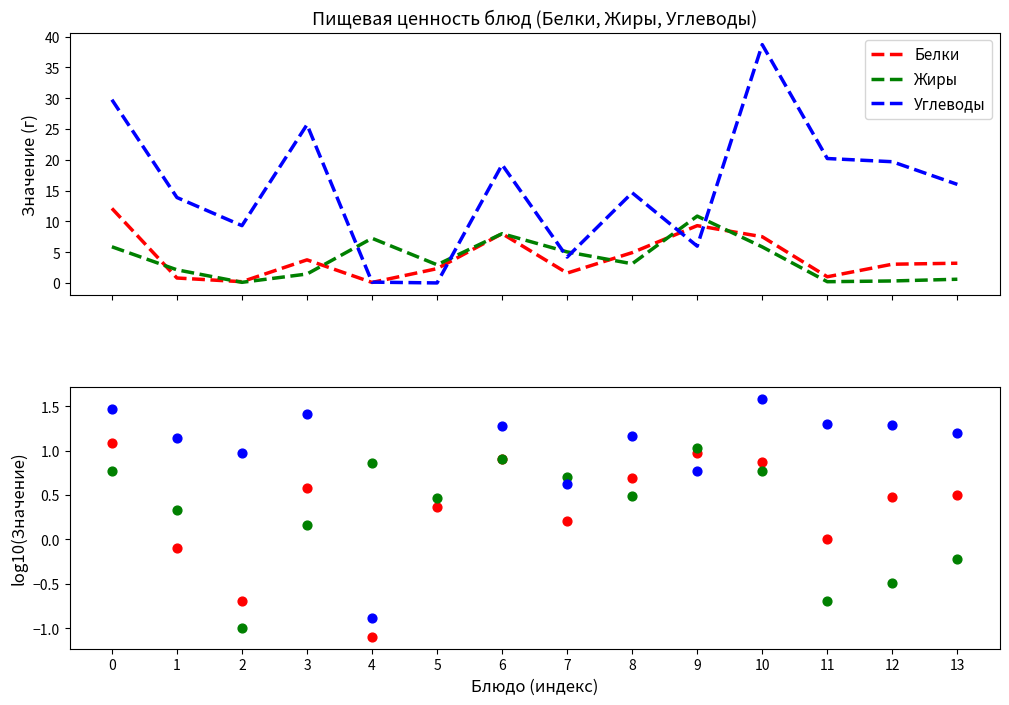

Is the value of Белки at 6 greater than the value of Жиры at 4?

Yes